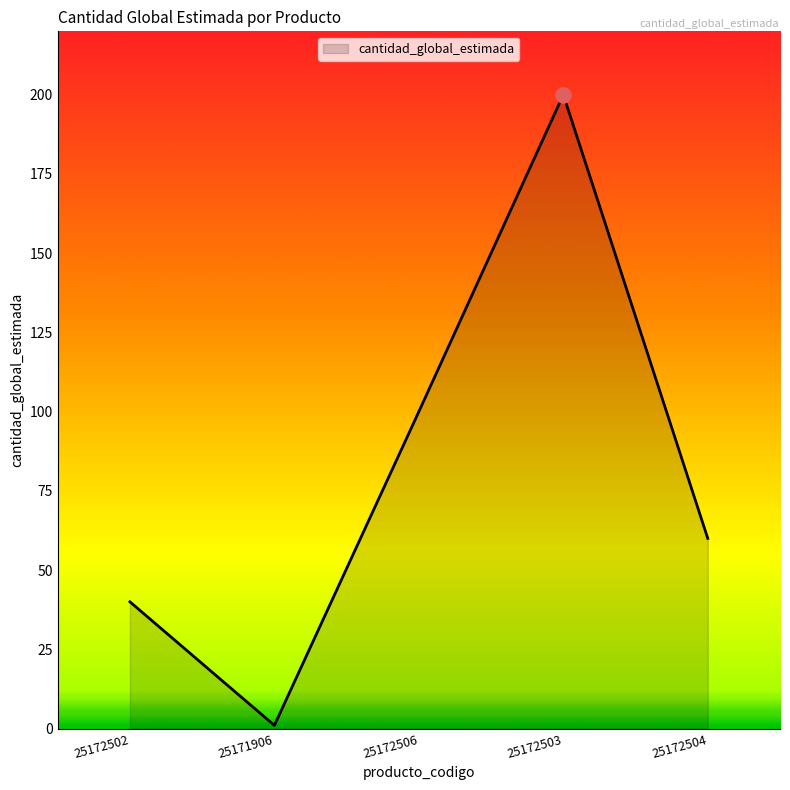

What is the change in value from 25171906 to 25172506?

+99